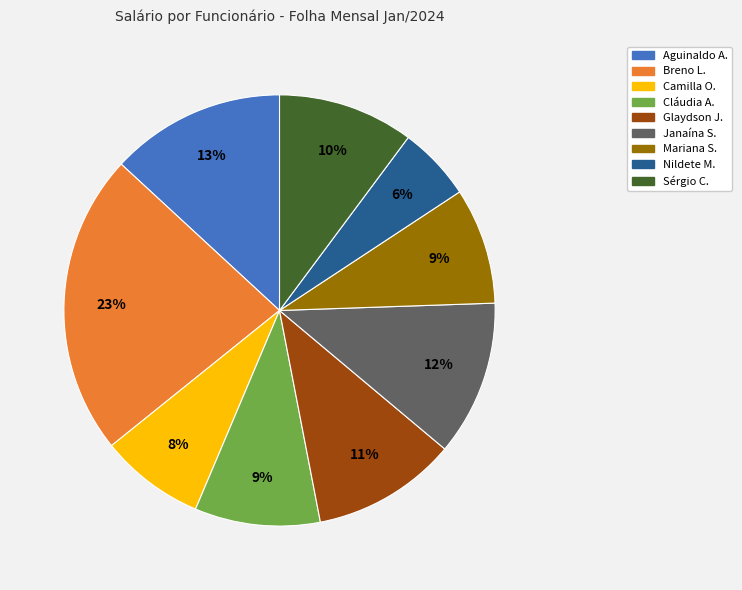

Is there any slice that represents more than half of the pie?

No